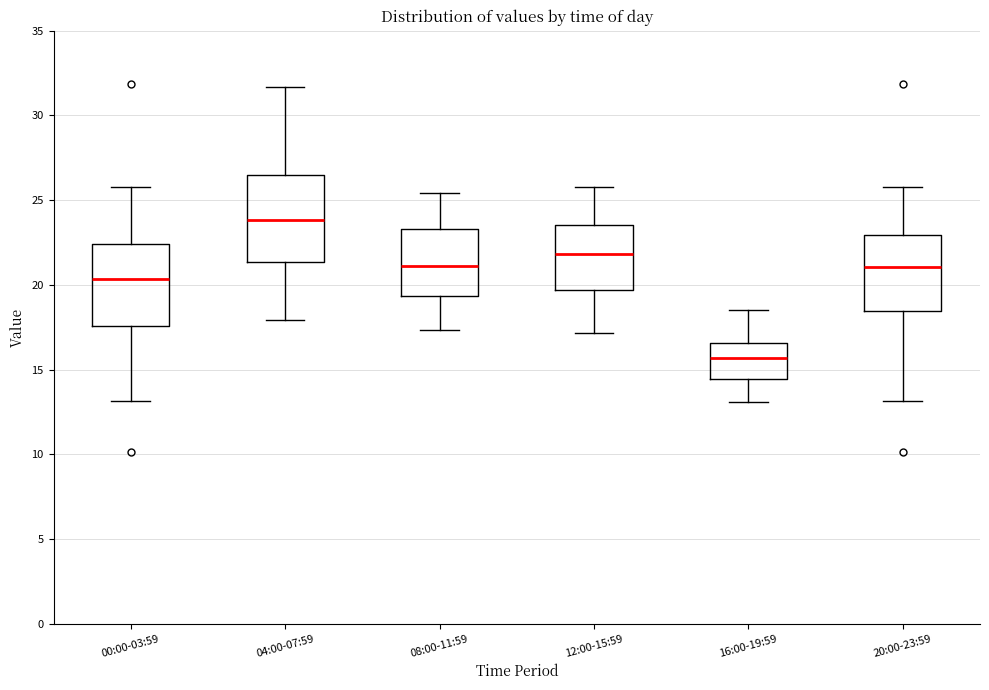

Where does the median line of the box for 12:00-15:59 sit on the y-axis? The values are not printed on the chart, so give them approximately, as read against the axis.

22.0